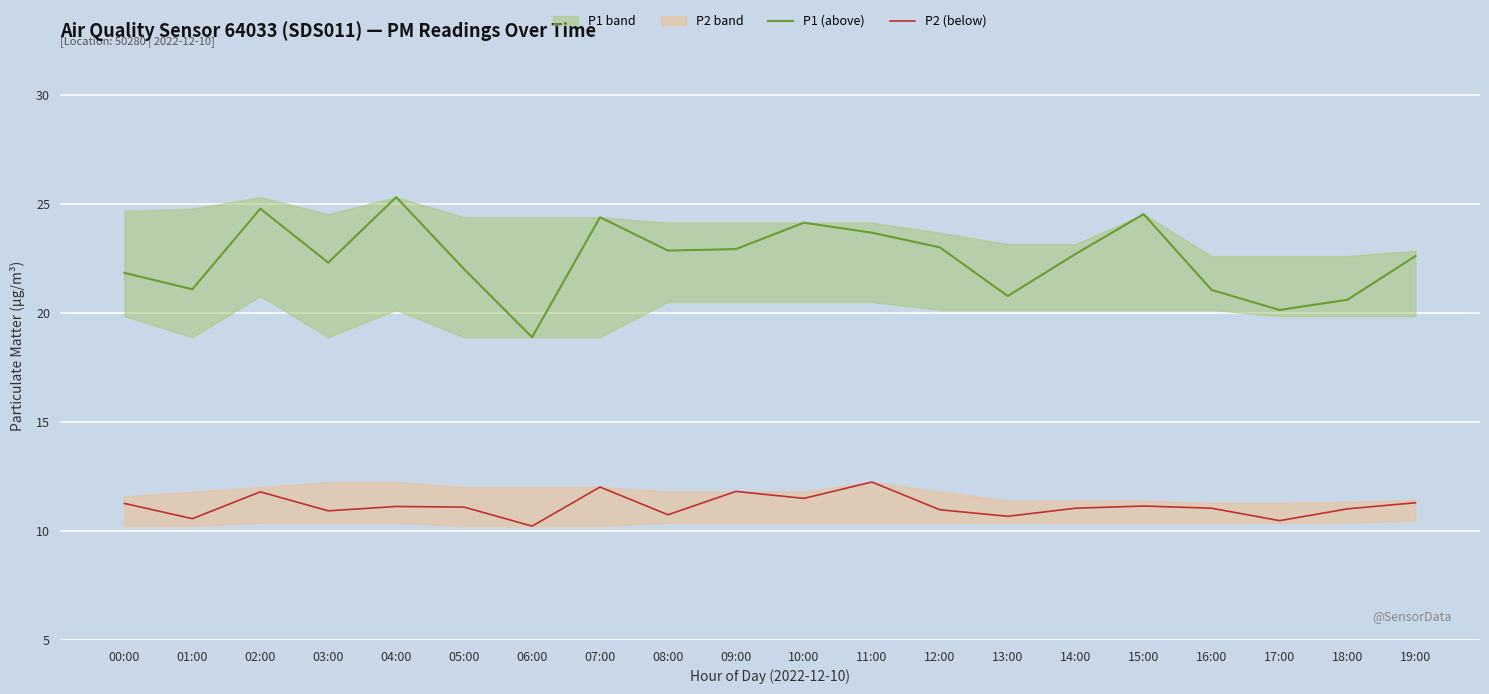

How many categories are shown in the chart?

20